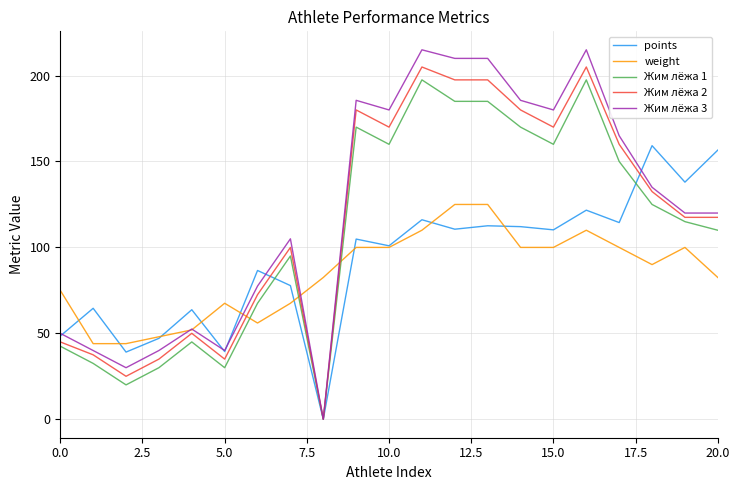

What is the highest value of the Жим лёжа 3 series?

215.0